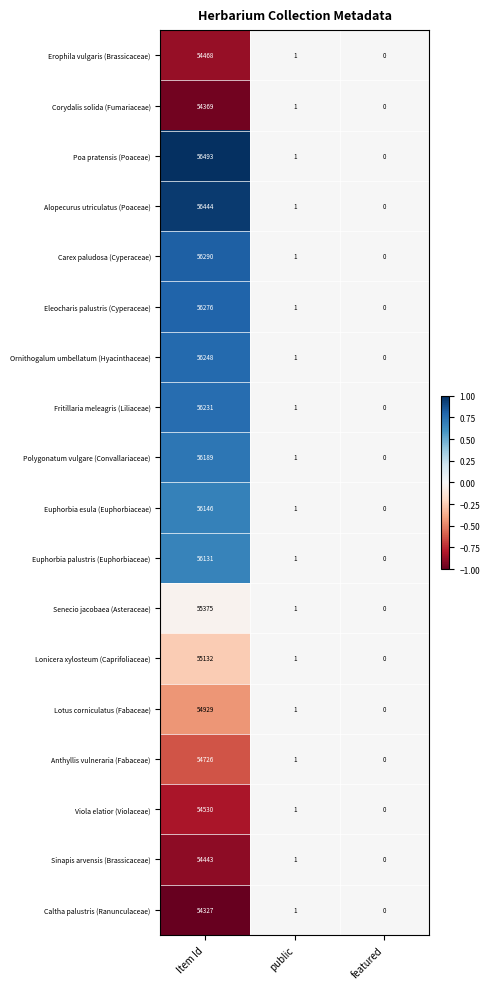

True or false: Lonicera xylosteum (Caprifoliaceae) has a value of 28386 at Item Id.

False